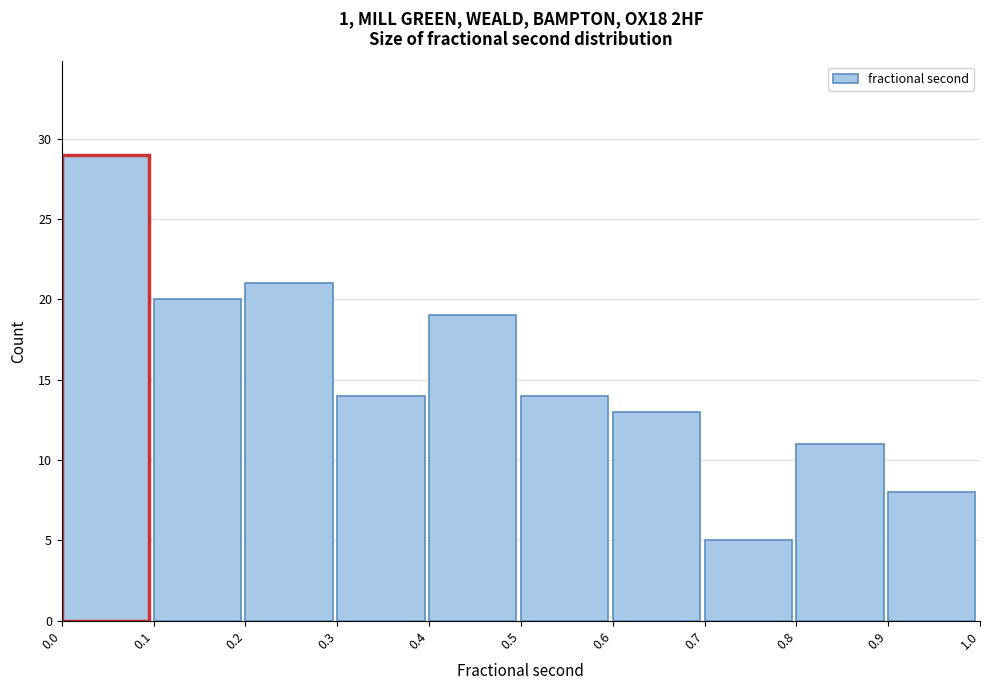

Reading left to right, transcribe this chart: for each bar, give the range it covers on the x-axis and its height. The values are not printed on the chart, so give them approximately, as read against the axis.

0.0 to 0.1: 29
0.1 to 0.2: 20
0.2 to 0.3: 21
0.3 to 0.4: 14
0.4 to 0.5: 19
0.5 to 0.6: 14
0.6 to 0.7: 13
0.7 to 0.8: 5
0.8 to 0.9: 11
0.9 to 1.0: 8